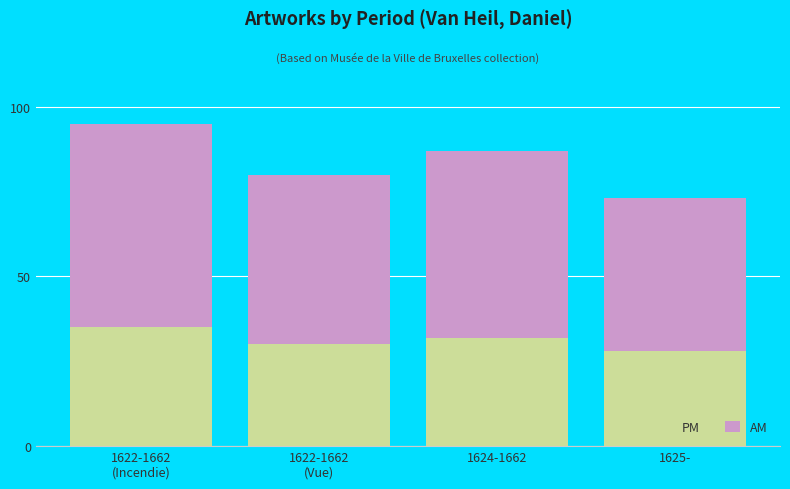

The value of PM at 1624-1662 is 32. True or false?

True